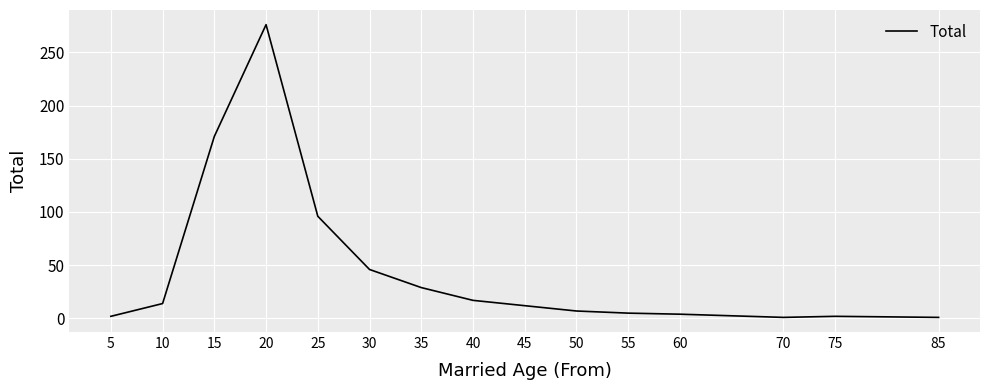

What is the sum of the values at 5 and 55?

7